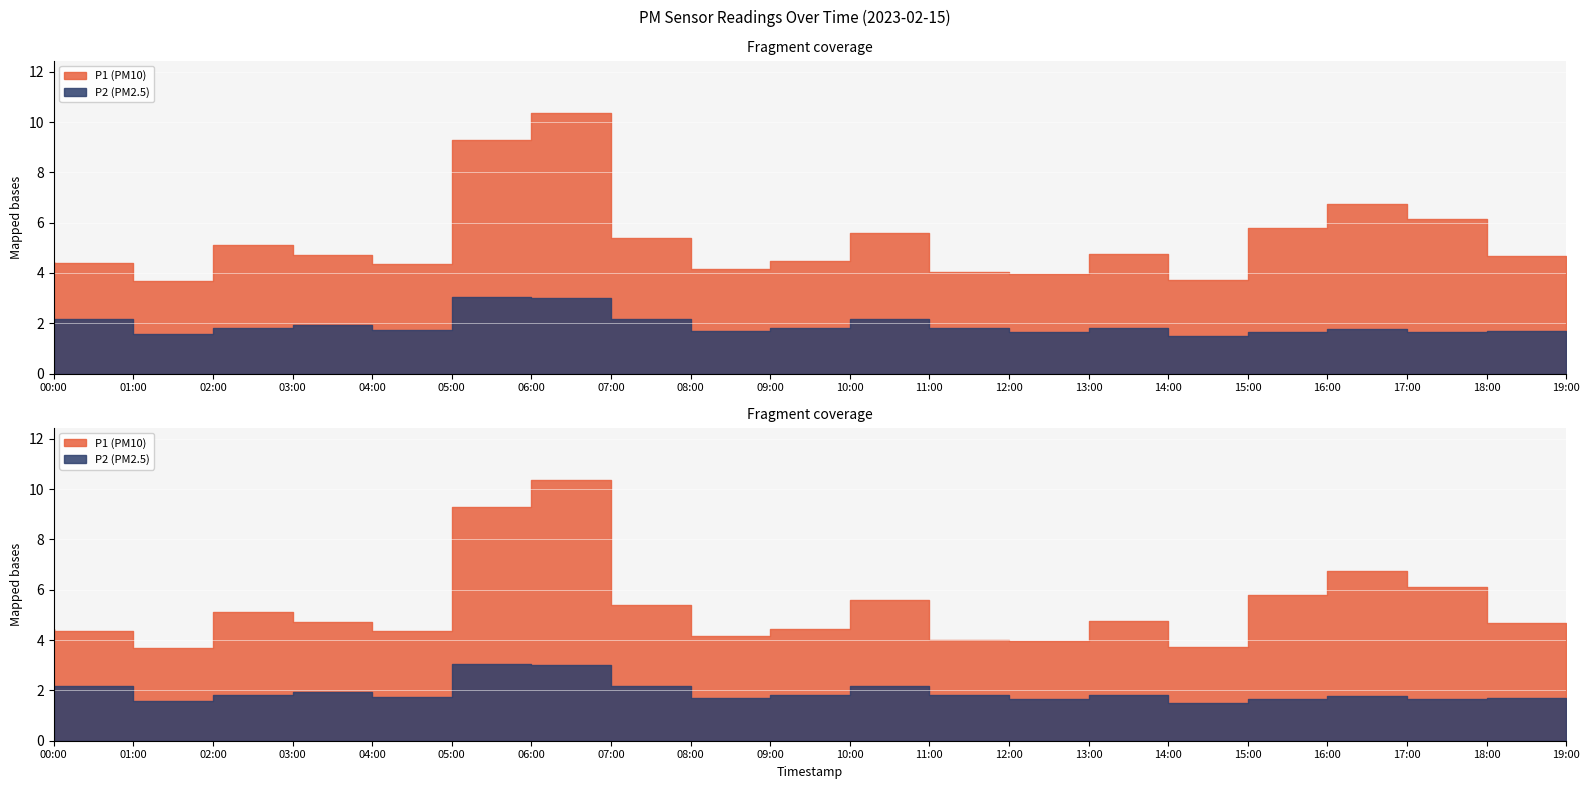

How many lines are shown in the chart?

2